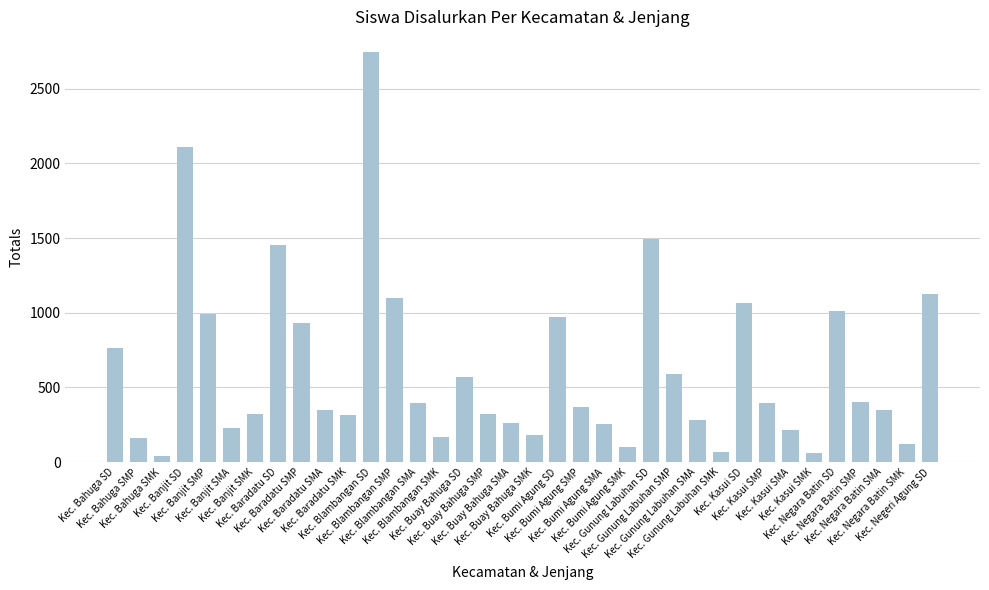

What is the value of the 8th bar from the left?

1456